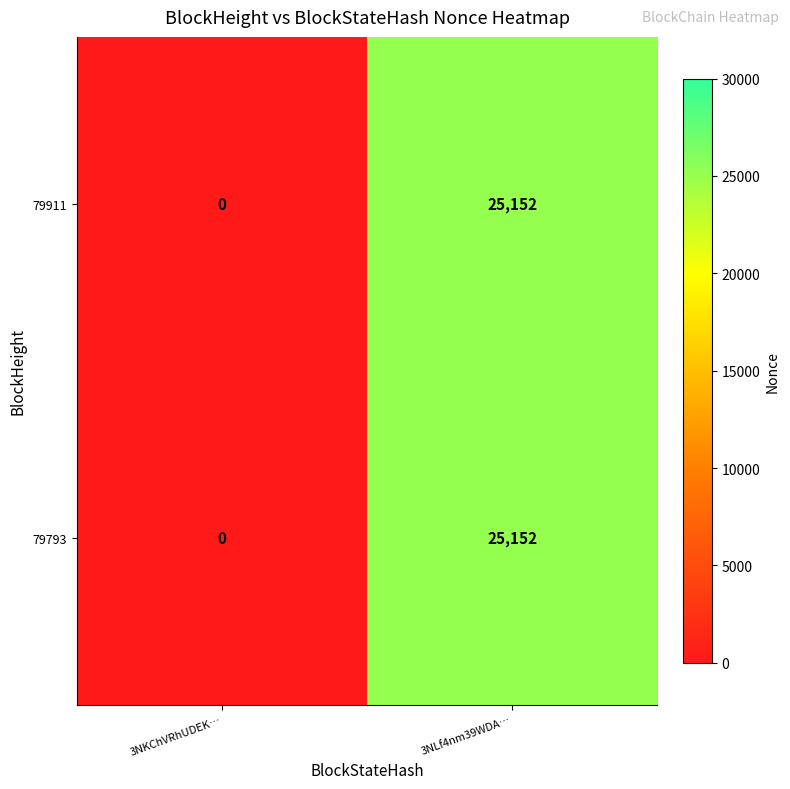

What is the greatest value displayed?

25152